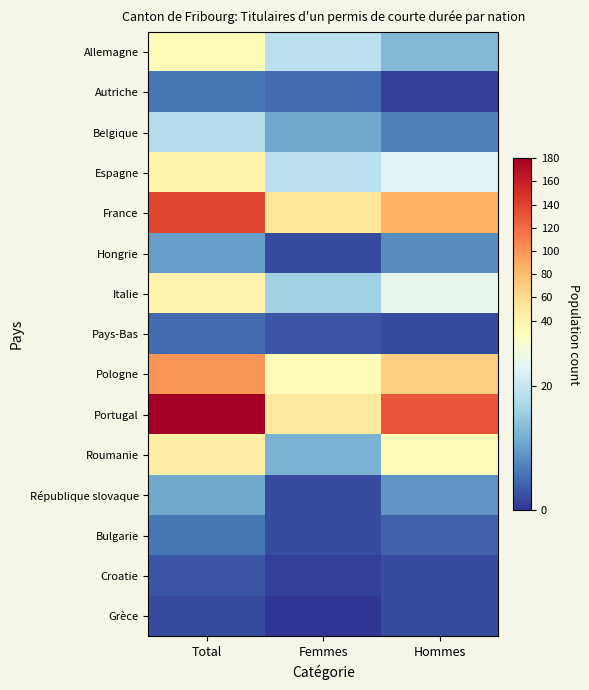

What is the total value across all series at Femmes?

225